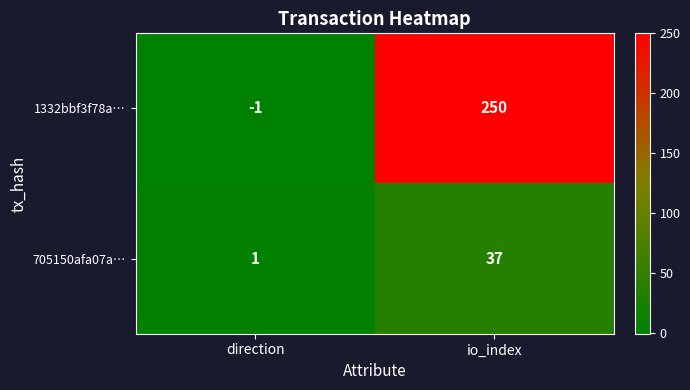

How many categories are shown in the chart?

2